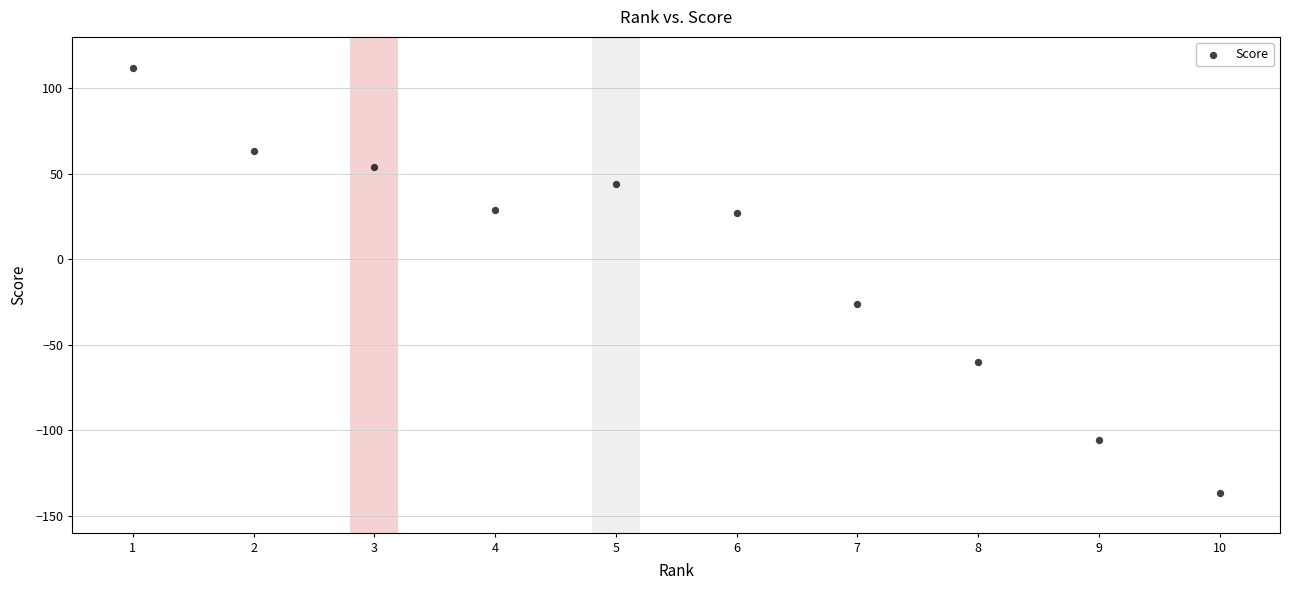

What Y value in the scatter plot is closest to -12?

-26